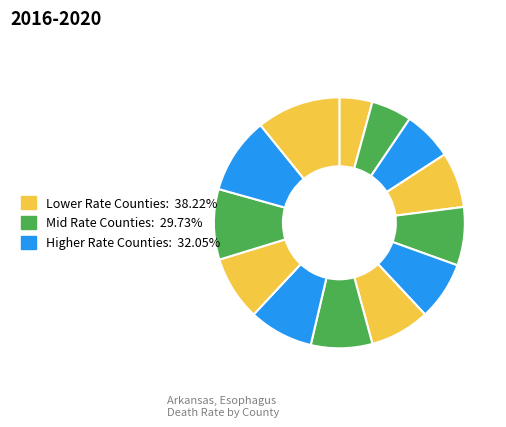

Count the number of slices in the pie.

13